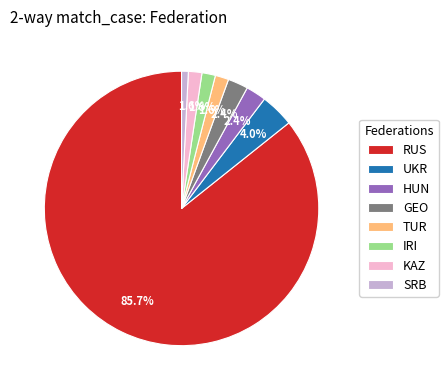

To the nearest percent, what percentage of the pie is TUR?

2%